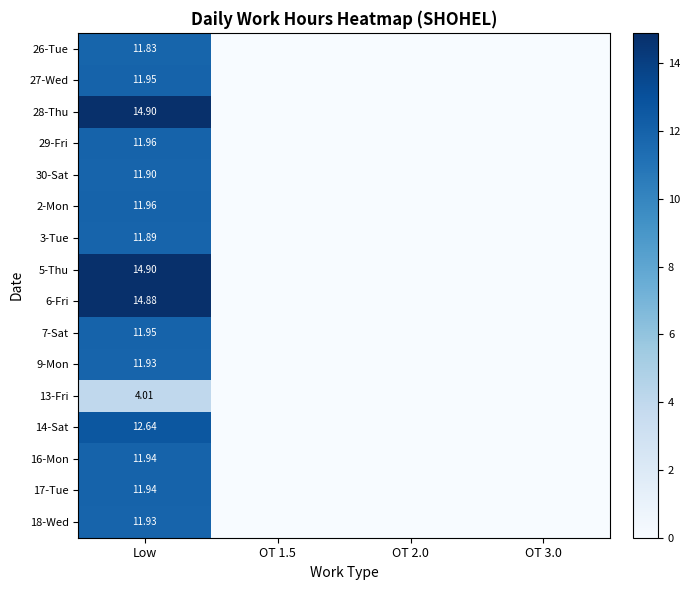

Is the value of 2-Mon at OT 2.0 greater than the value of 26-Tue at OT 2.0?

No